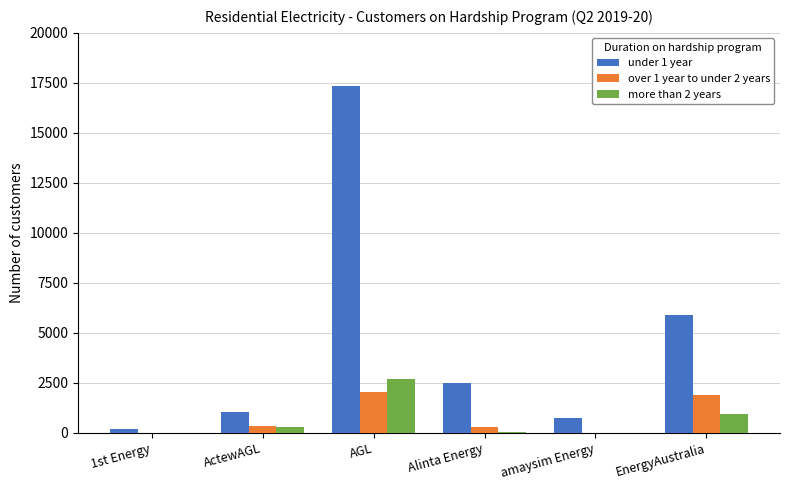

At which category is the sum across all series the highest?

AGL